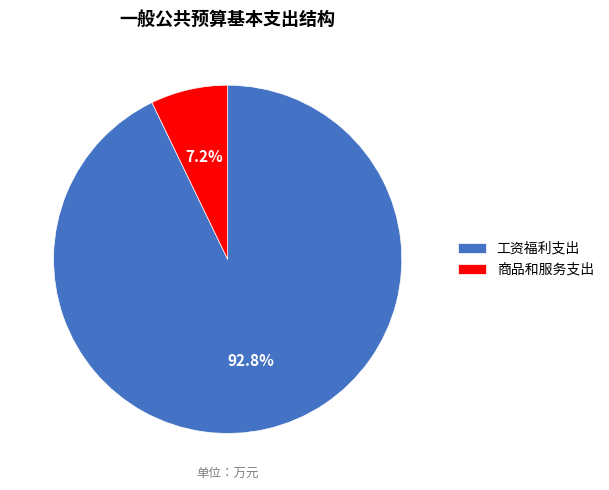

What percentage is NOT represented by 工资福利支出?

7.2%